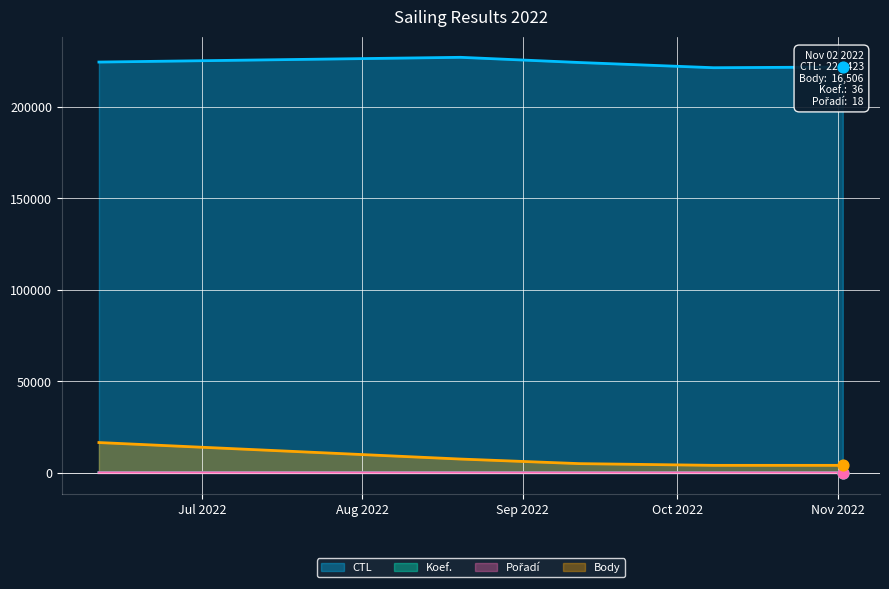

At how many categories does at least one series exceed 165422?

5